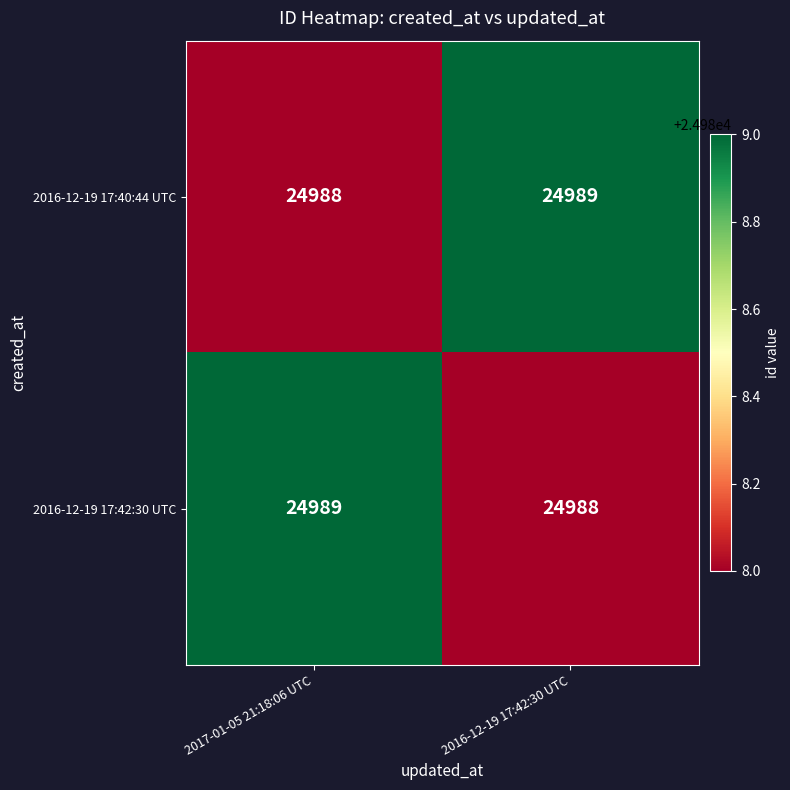

What value does the 2016-12-19 17:42:30 UTC series have at 2017-01-05 21:18:06 UTC?

24989